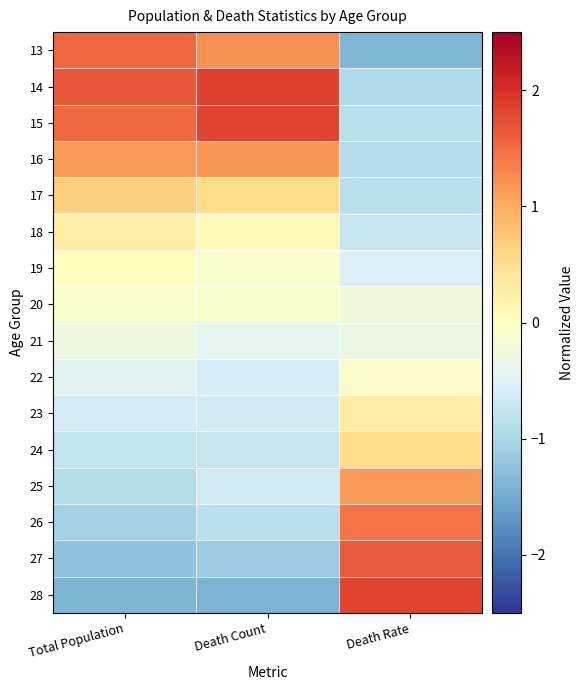

What is the spread (max minus min) of values at Death Rate?

3.2